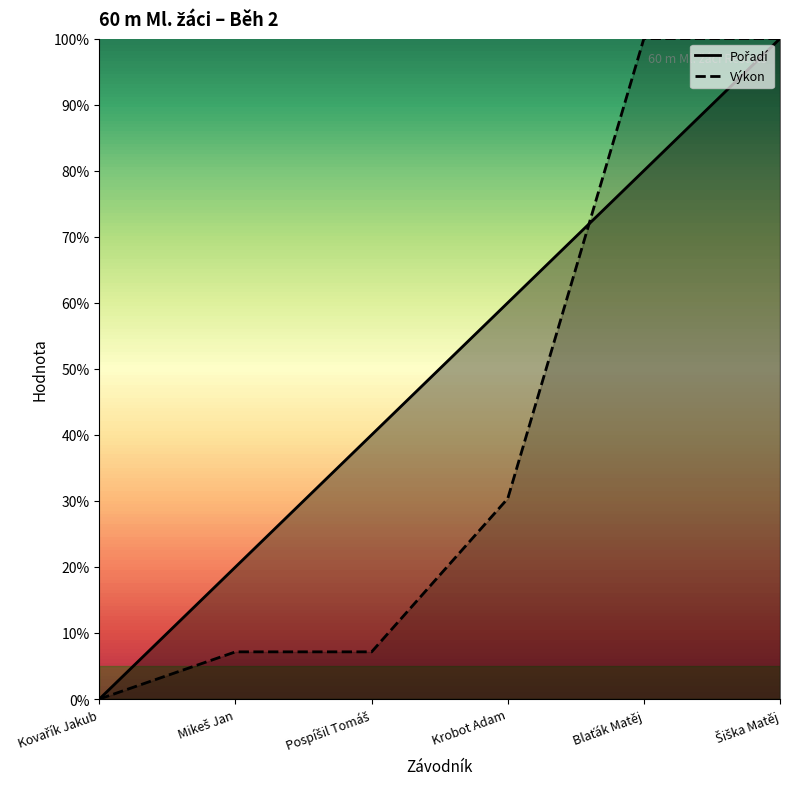

List the labels in order of Pořadí value, smallest first.

Kovařík Jakub, Mikeš Jan, Pospíšil Tomáš, Krobot Adam, Blaťák Matěj, Šiška Matěj